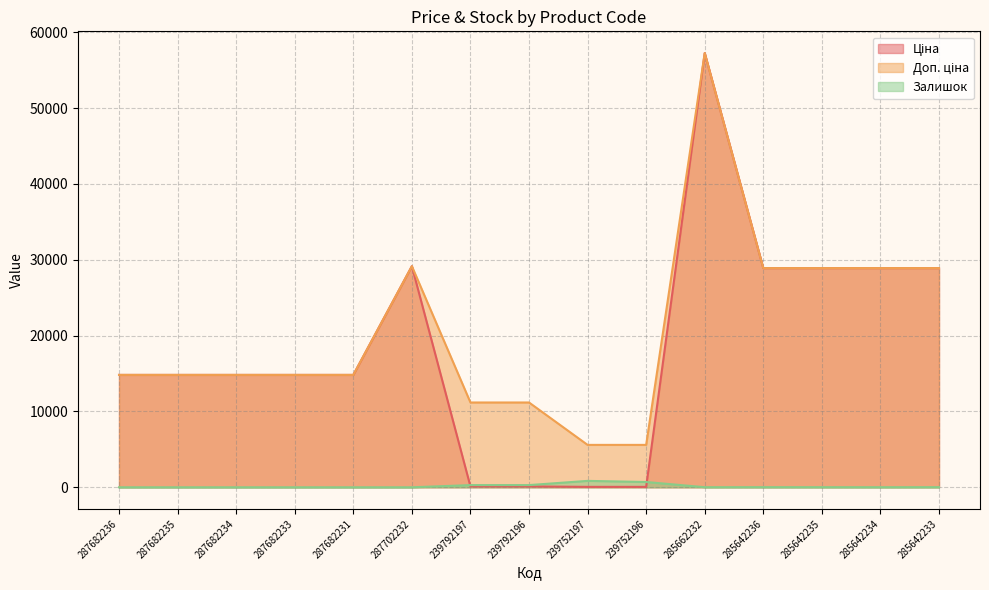

In Доп. ціна, how many points are higher than both neighbors (excluding endpoints)?

2